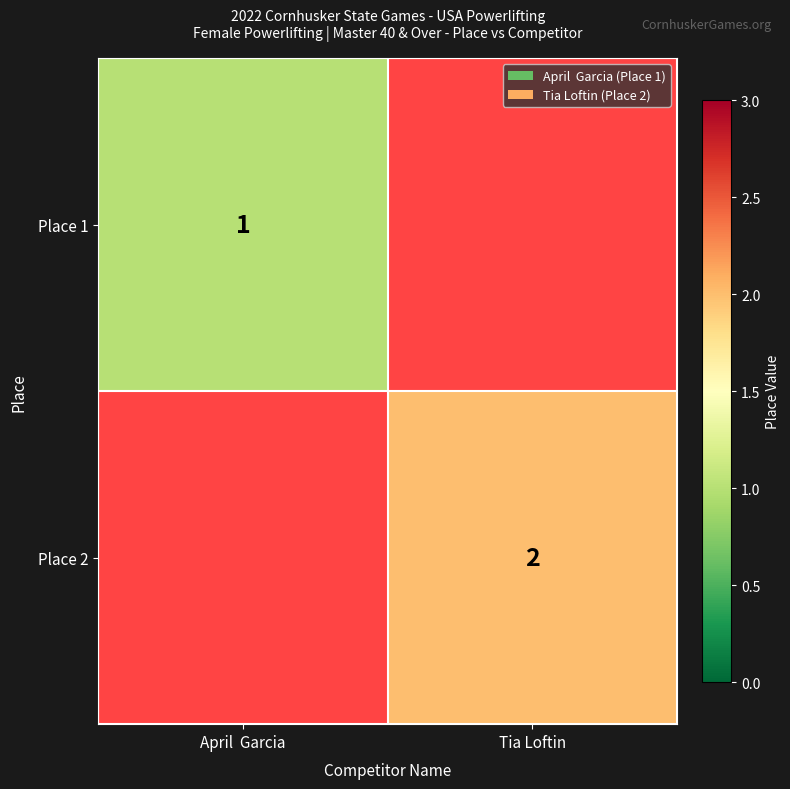

The value of Place 1 at April  Garcia is 1. True or false?

True